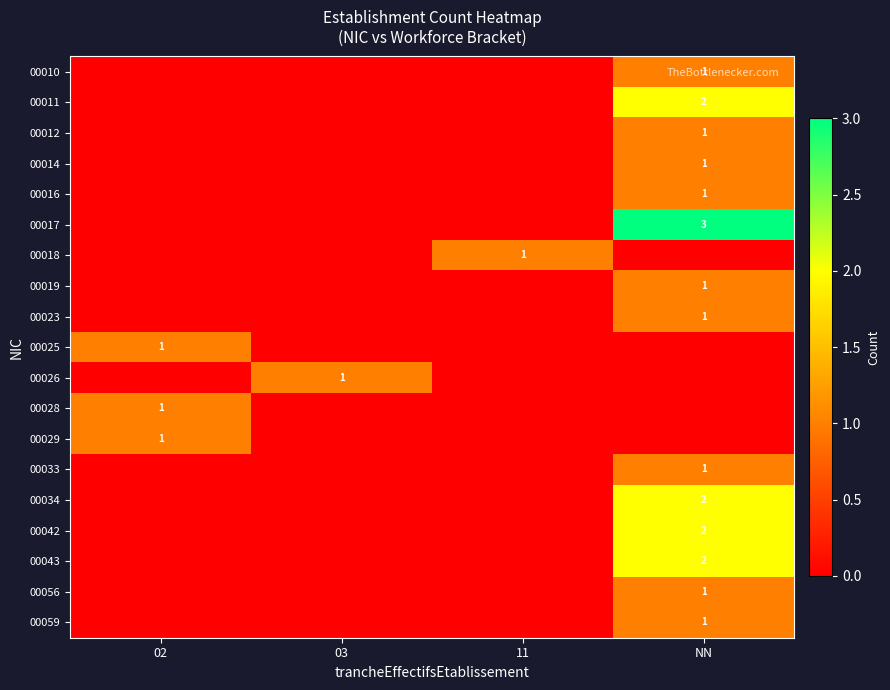

Is it true that 00016 equals 1 at NN?

True